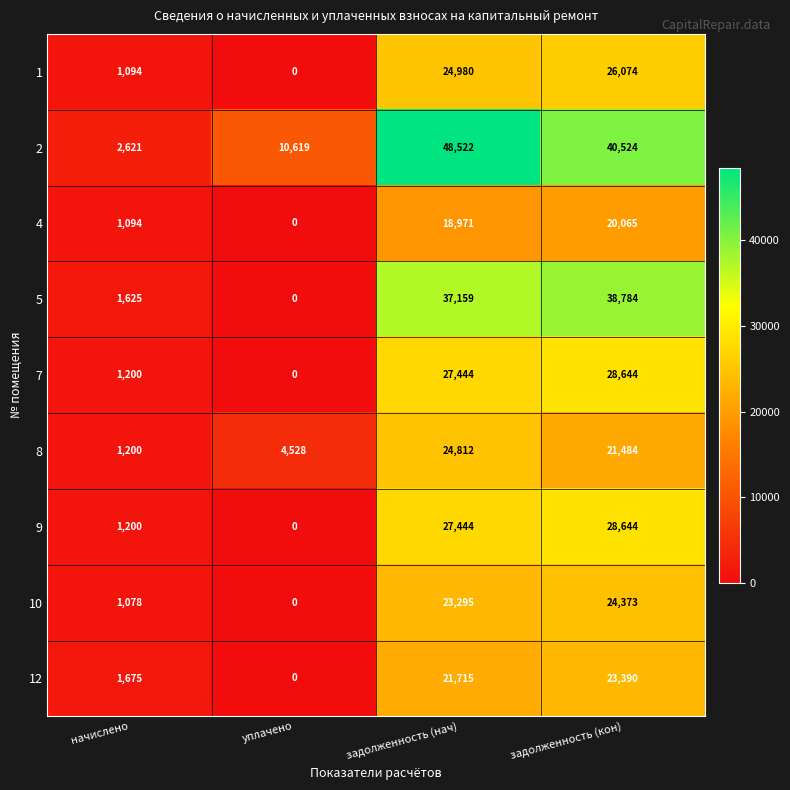

What value does the 10 series have at начислено, to the nearest 10?

1080